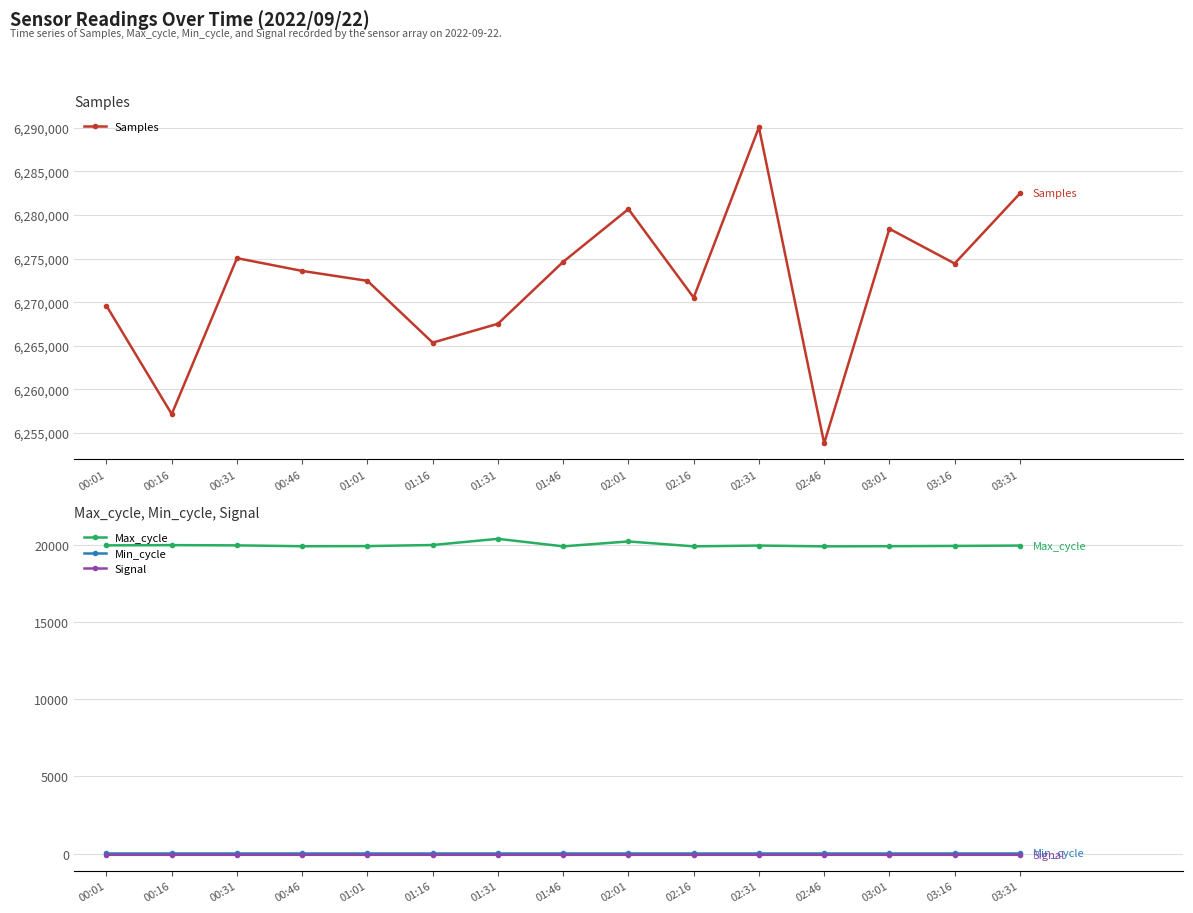

Is it true that Min_cycle equals 28 at 02:31?

True